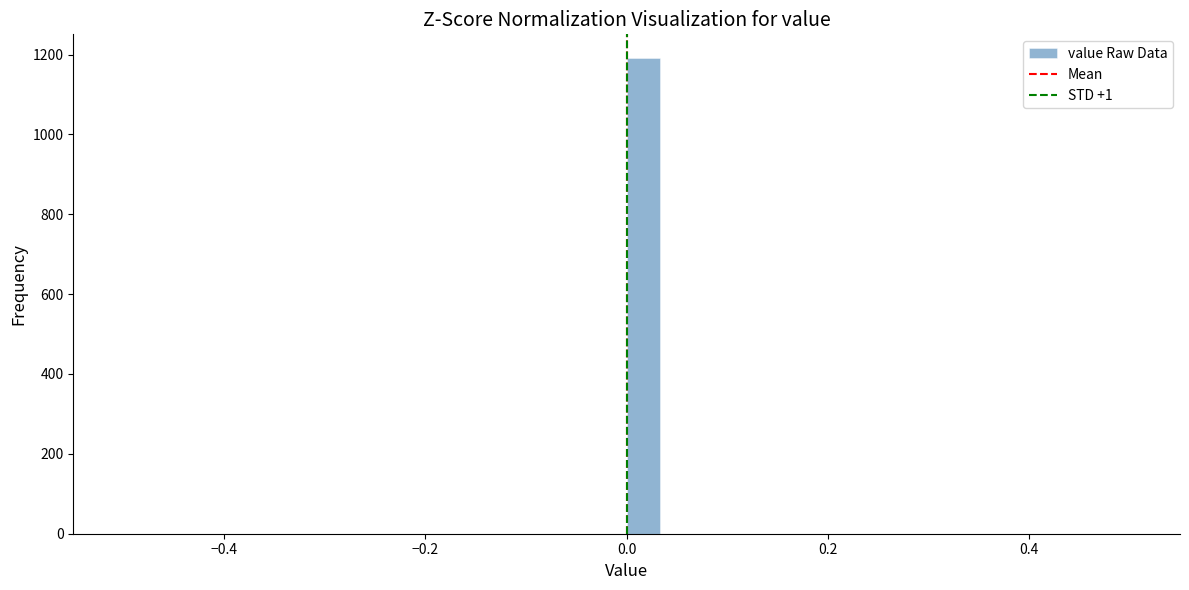

Around what value on the x-axis is the tallest bar? Give the approximate position of its centre, as read against the axis.

0.02